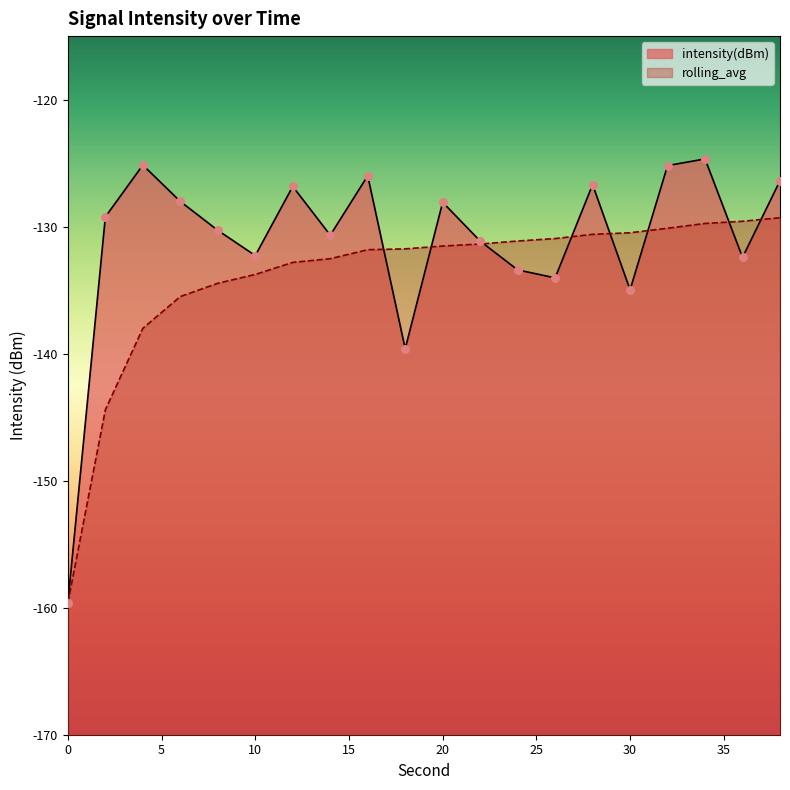

What are all the series names shown in the legend?

intensity(dBm), rolling_avg